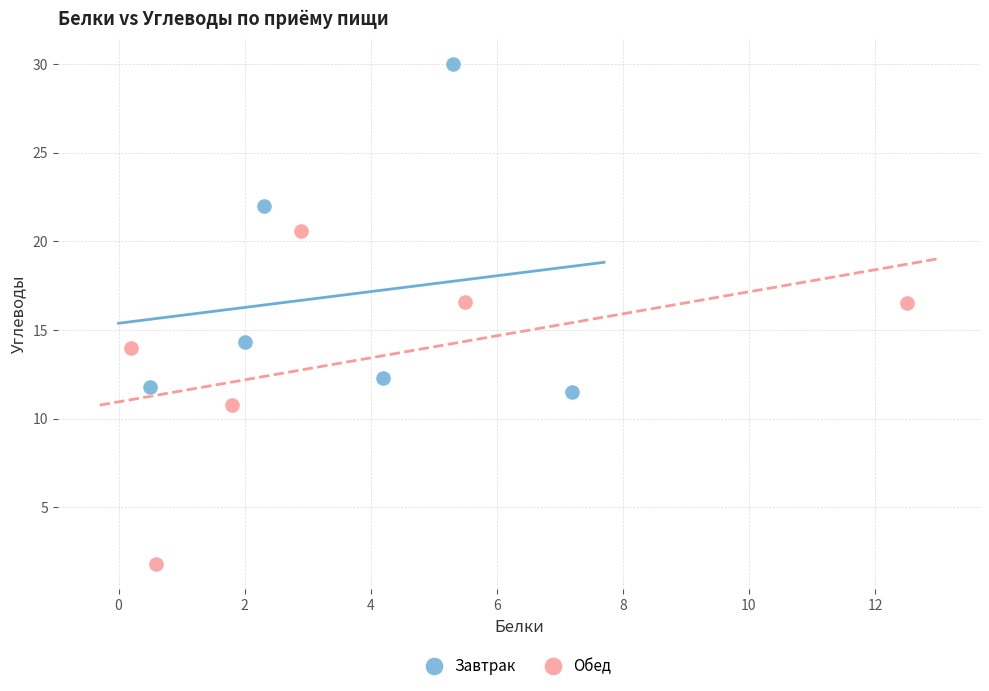

Which series contains the lowest Y value?

Обед